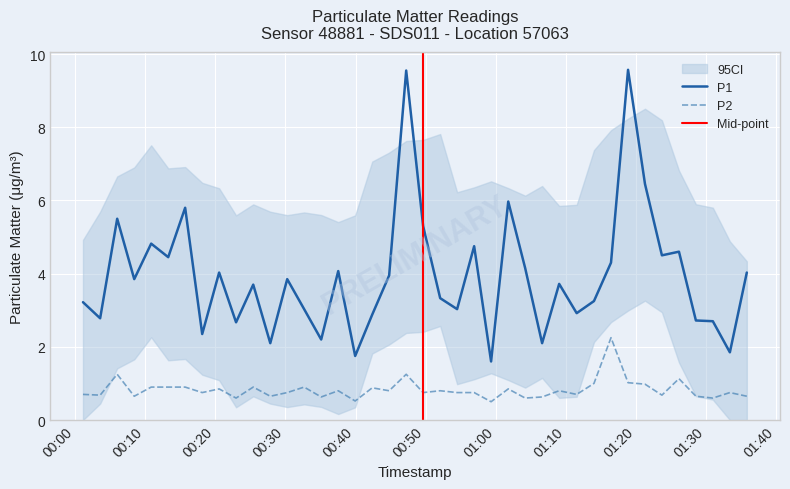

Is this an area chart (filled region under the line)?

No